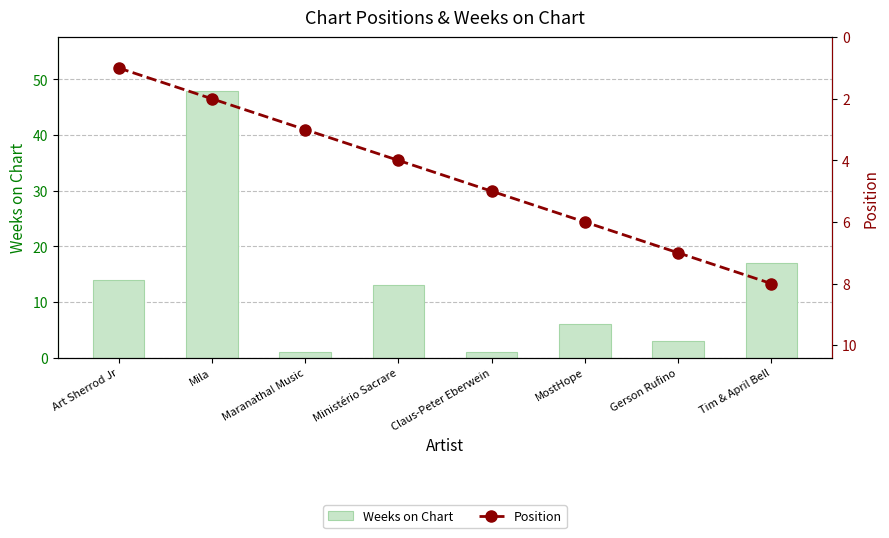

How many categories are shown in the chart?

8